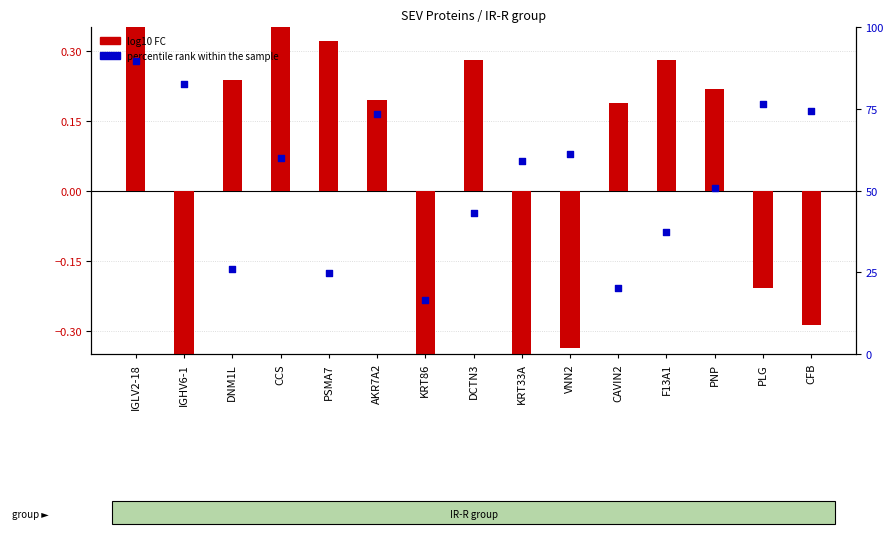

At which category is the sum across all series the highest?

IGLV2-18